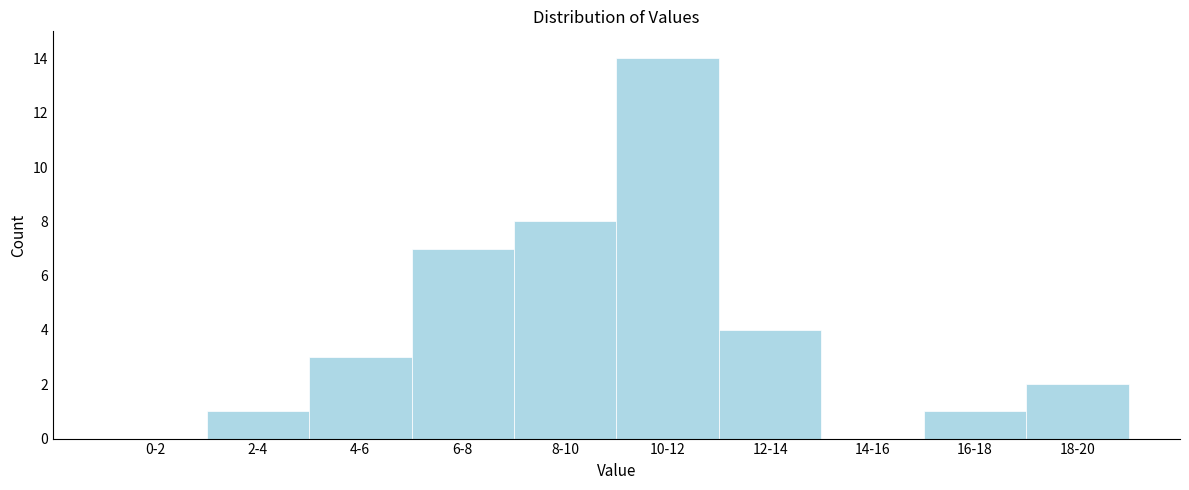

Reading left to right, extract all data points from this chart.

0-2=0	2-4=1	4-6=3	6-8=7	8-10=8	10-12=14	12-14=4	14-16=0	16-18=1	18-20=2